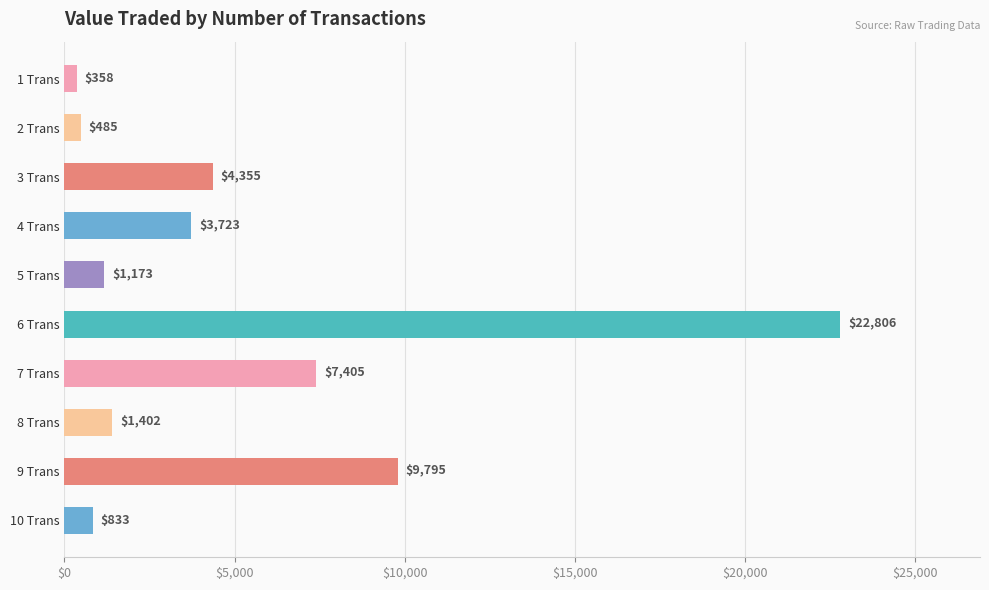

Which has a higher value, 5 Trans or 7 Trans?

7 Trans